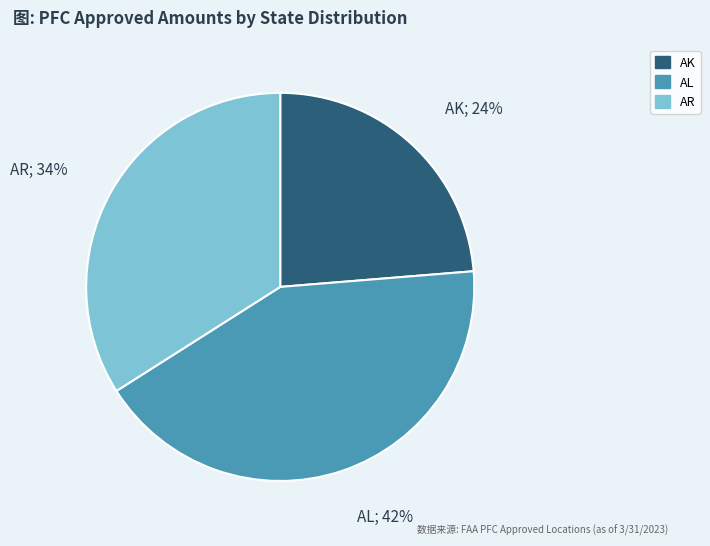

How many slices are in this pie chart?

3